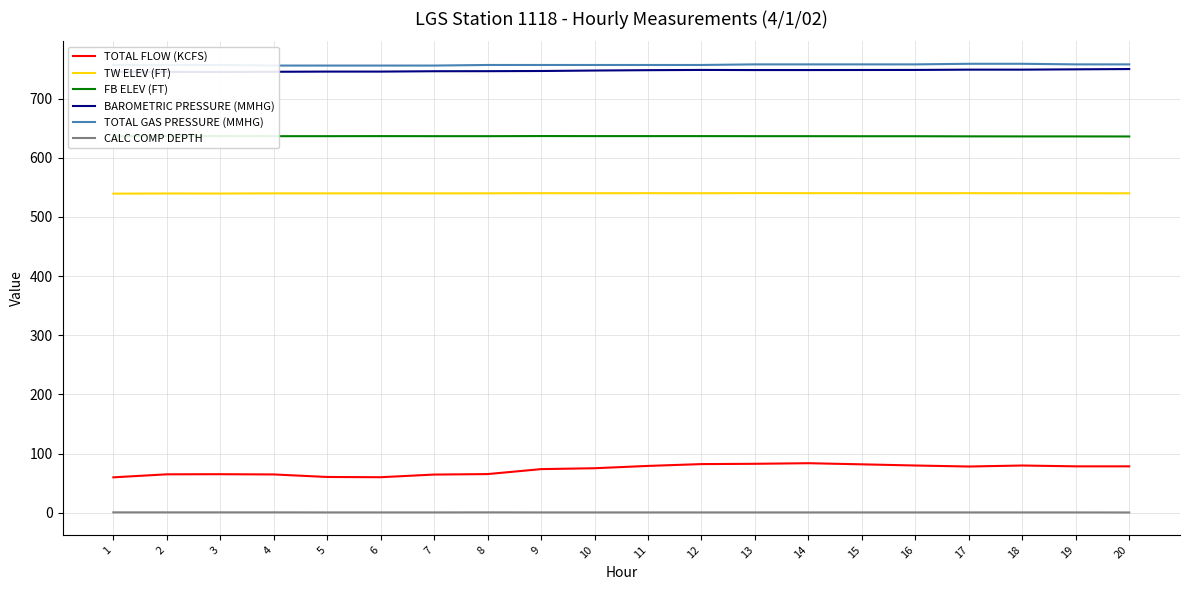

Reading left to right, list all the values displayed in this chart.

TOTAL FLOW (KCFS): 1=59.7	2=64.8	3=65.0	4=64.6	5=60.3	6=59.9	7=64.4	8=65.2	9=73.6	10=75.1	11=79.0	12=82.1	13=82.6	14=83.6	15=81.7	16=79.7	17=78.0	18=79.7	19=78.3	20=78.3
TW ELEV (FT): 1=539.4	2=539.7	3=539.6	4=539.9	5=539.9	6=540.0	7=539.9	8=540.0	9=540.2	10=540.1	11=540.2	12=540.1	13=540.3	14=540.2	15=540.2	16=540.1	17=540.2	18=540.1	19=540.1	20=540.0
FB ELEV (FT): 1=636.7	2=636.7	3=636.7	4=636.6	5=636.6	6=636.7	7=636.6	8=636.6	9=636.8	10=636.7	11=636.7	12=636.7	13=636.6	14=636.6	15=636.5	16=636.5	17=636.3	18=636.2	19=636.2	20=636.1
BAROMETRIC PRESSURE (MMHG): 1=745.6	2=745.3	3=745.1	4=745.5	5=745.8	6=745.8	7=746.4	8=746.5	9=746.8	10=747.6	11=748.2	12=748.6	13=748.4	14=748.4	15=748.5	16=748.6	17=749.1	18=749.1	19=749.6	20=750.1
TOTAL GAS PRESSURE (MMHG): 1=757.0	2=757.0	3=757.0	4=756.0	5=756.0	6=756.0	7=756.0	8=757.0	9=757.0	10=757.0	11=757.0	12=757.0	13=758.0	14=758.0	15=758.0	16=758.0	17=759.0	18=759.0	19=758.0	20=758.0
CALC COMP DEPTH: 1=0.5	2=0.5	3=0.5	4=0.5	5=0.4	6=0.4	7=0.4	8=0.5	9=0.4	10=0.4	11=0.4	12=0.4	13=0.4	14=0.4	15=0.4	16=0.4	17=0.4	18=0.4	19=0.4	20=0.3